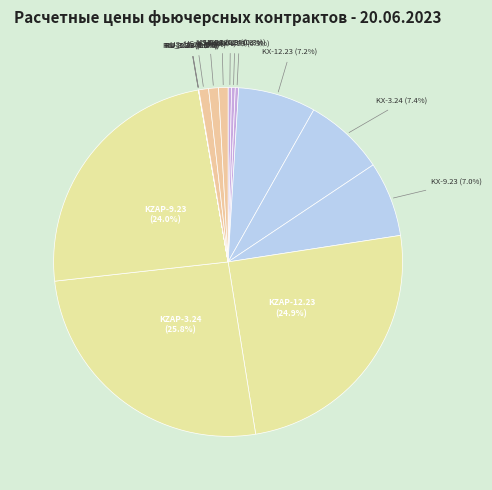

Does any single category account for the majority?

No